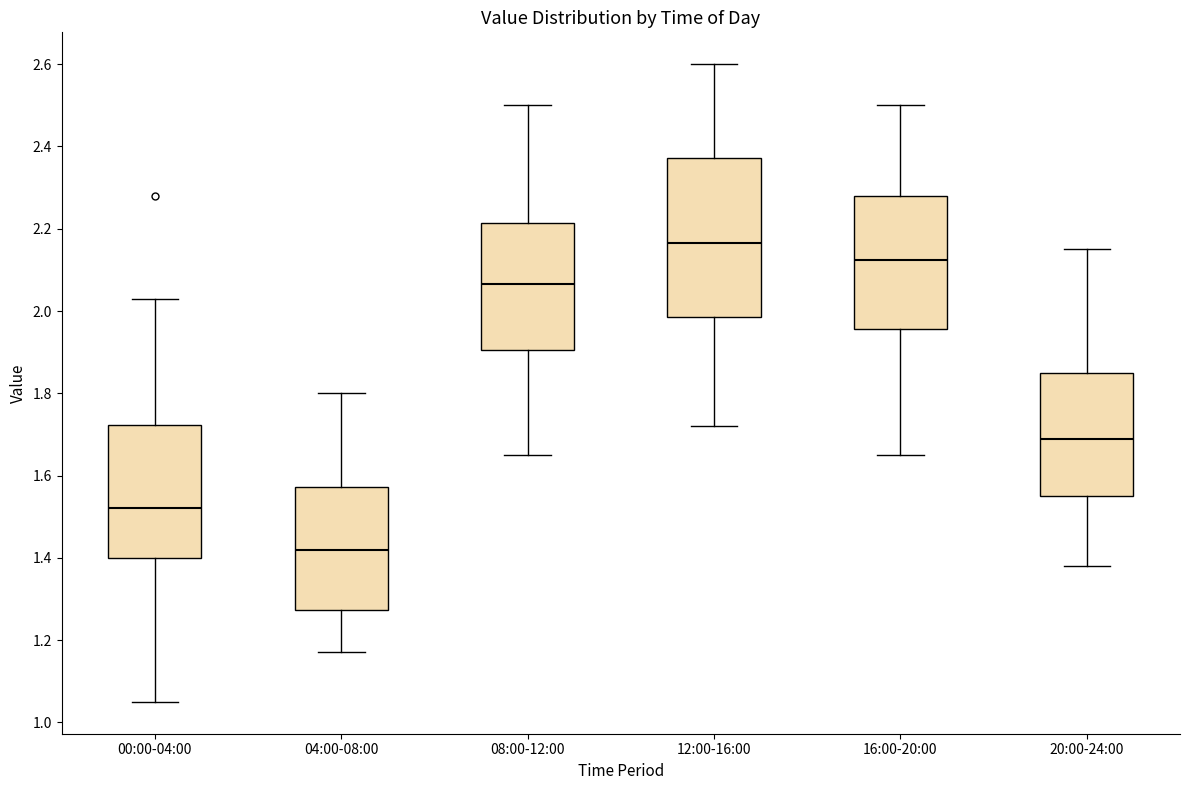

Which box has the lowest median line?

04:00-08:00